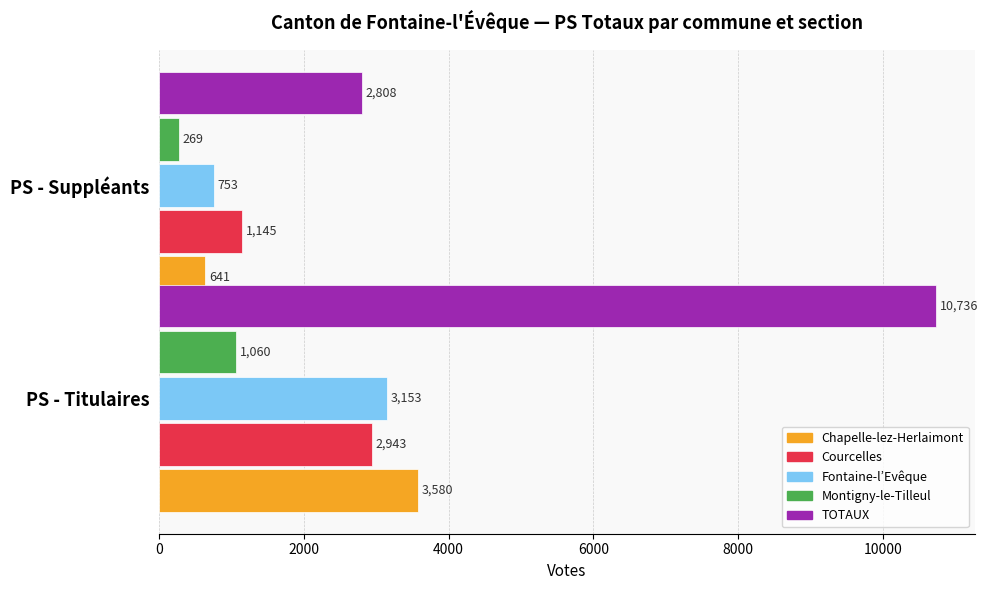

What is the minimum value shown in the chart?

269